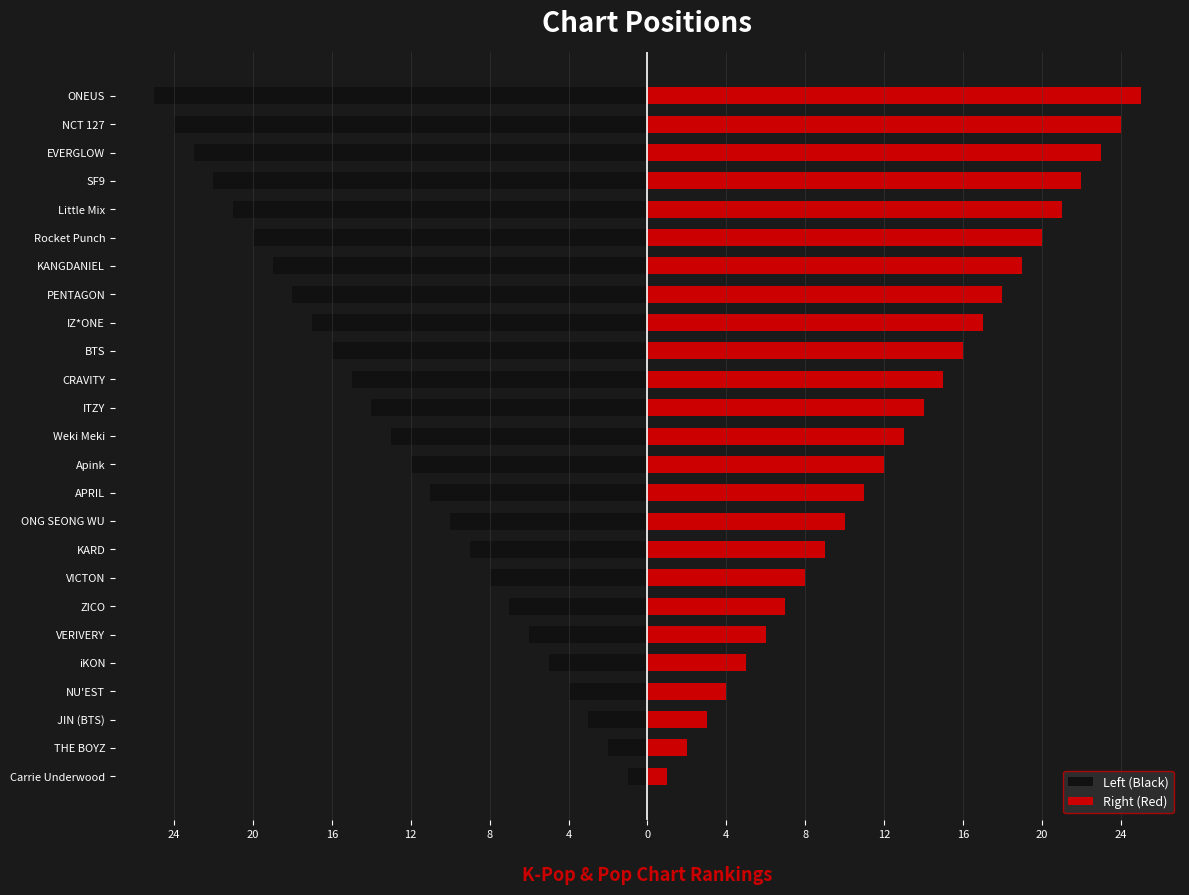

Rank the series by their maximum value, from highest to lowest.

Right (Red), Left (Black)